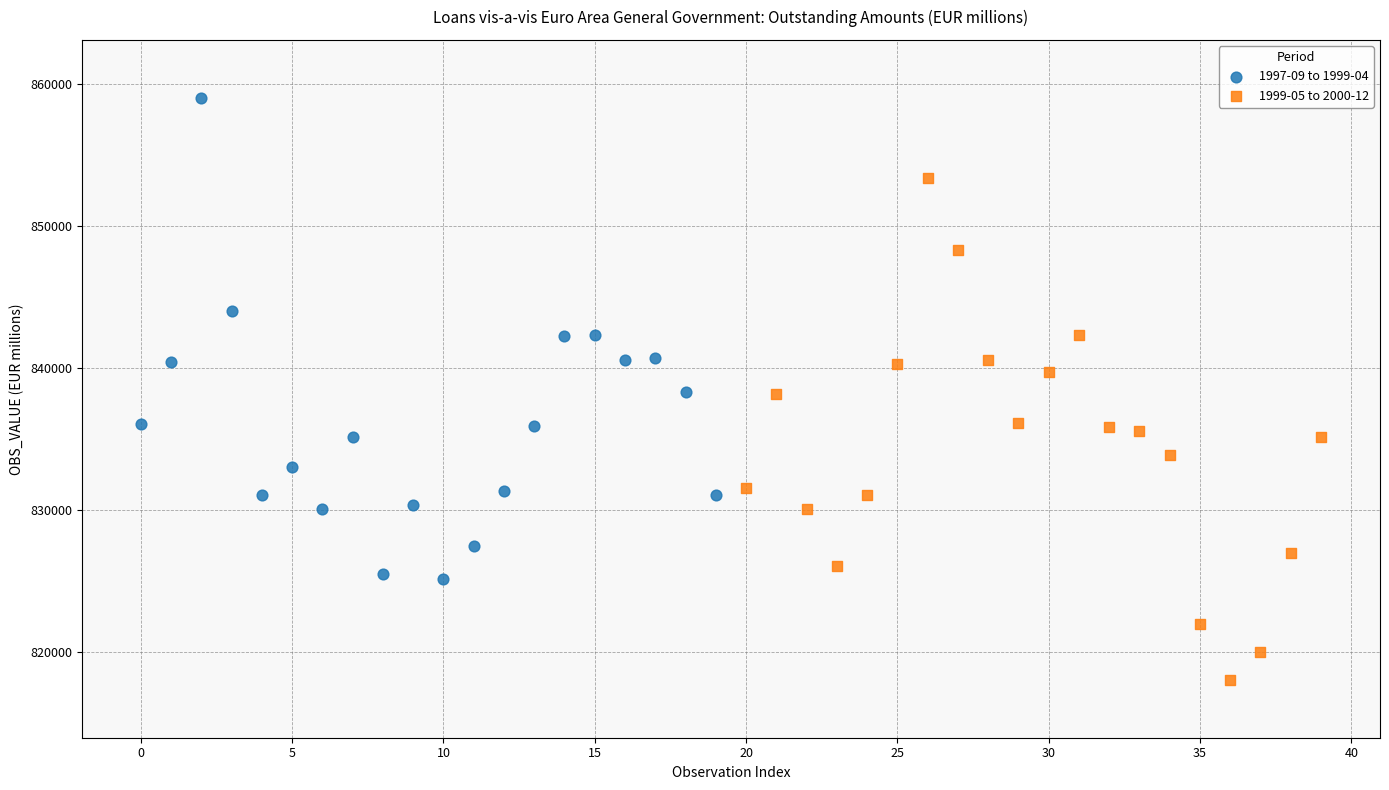

Which series contains the highest Y value?

1997-09 to 1999-04